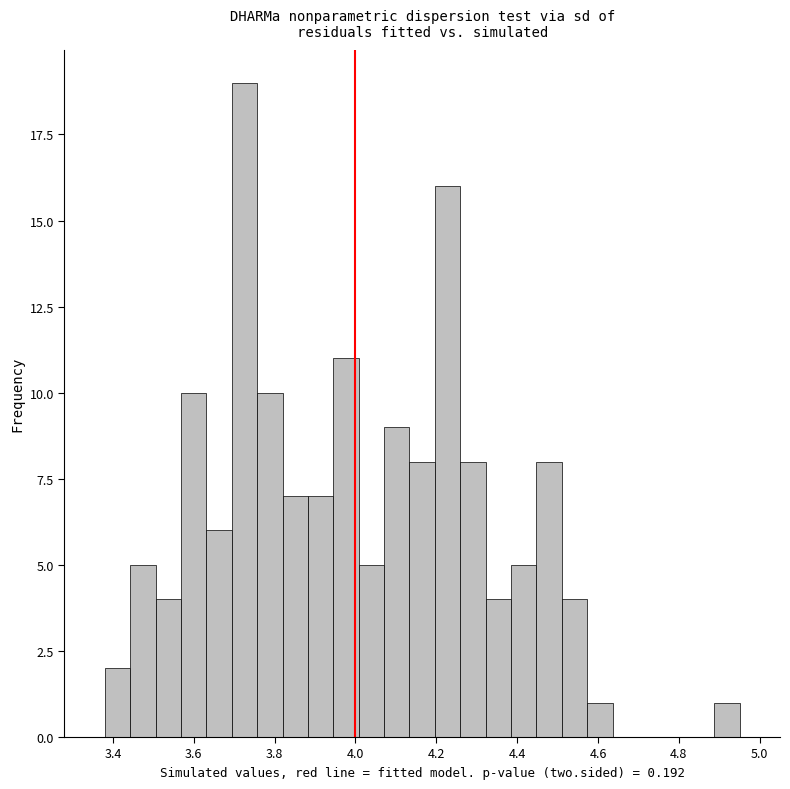

Read against the x-axis, roughly where is the centre of the tallest bar?

3.72